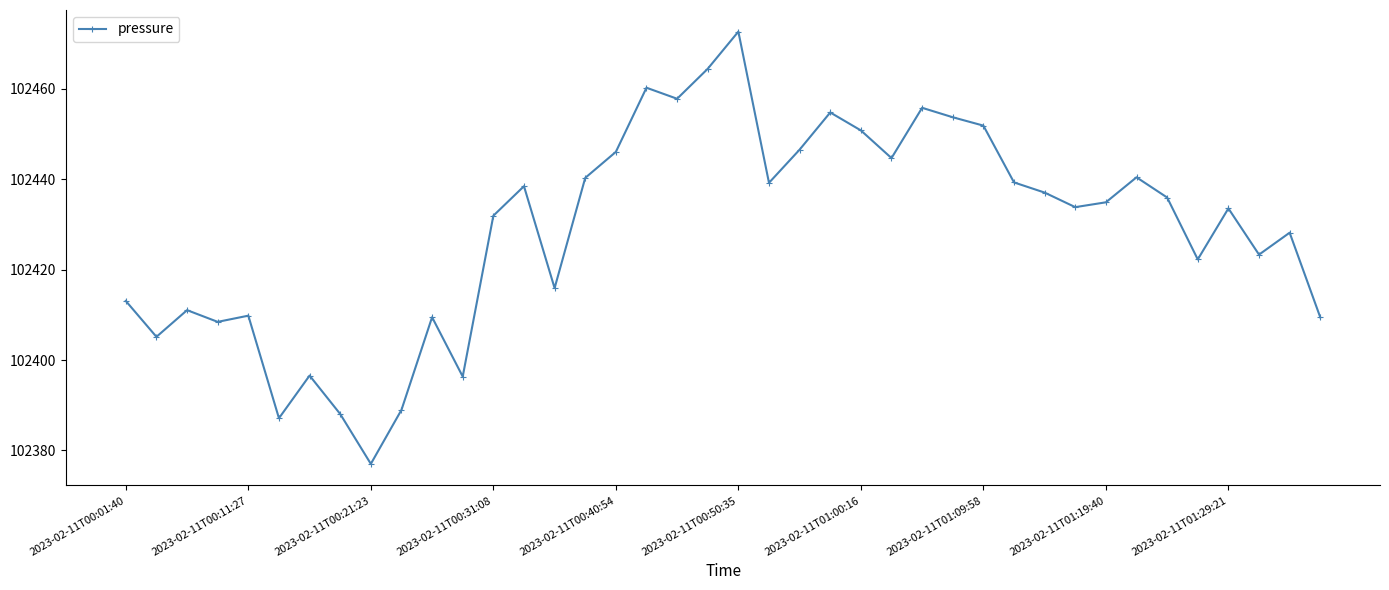

True or false: the data has more than 0 interior local peaks.

True